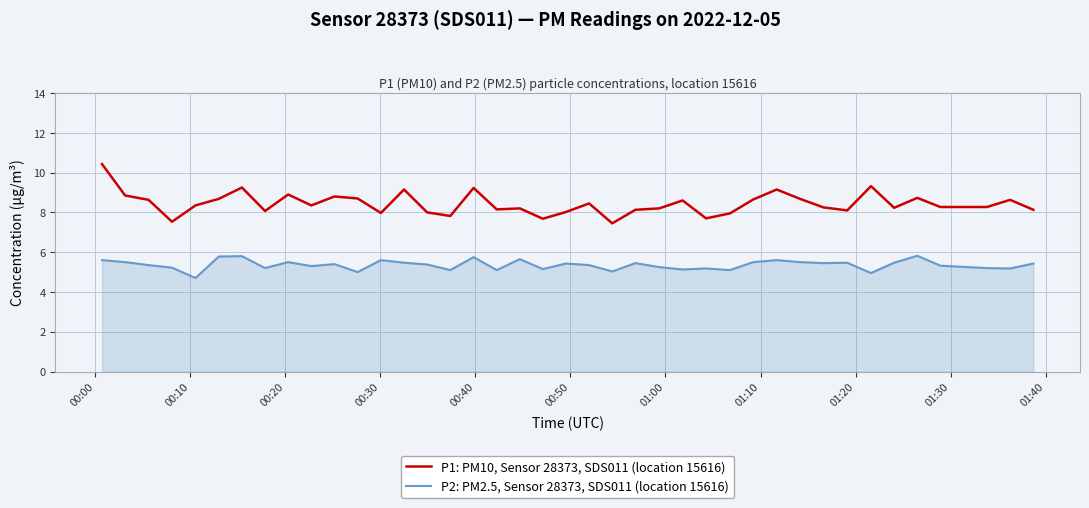

Which series has the largest total across all categories?

P1: PM10, Sensor 28373, SDS011 (location 15616)